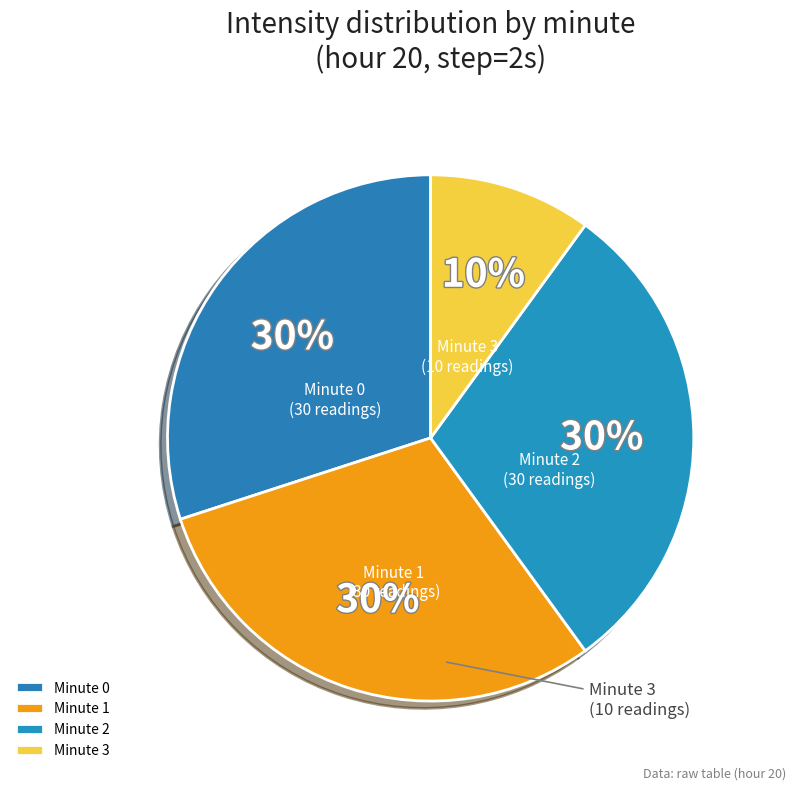

Is the sum of Minute 0 and Minute 1 greater than half?

Yes